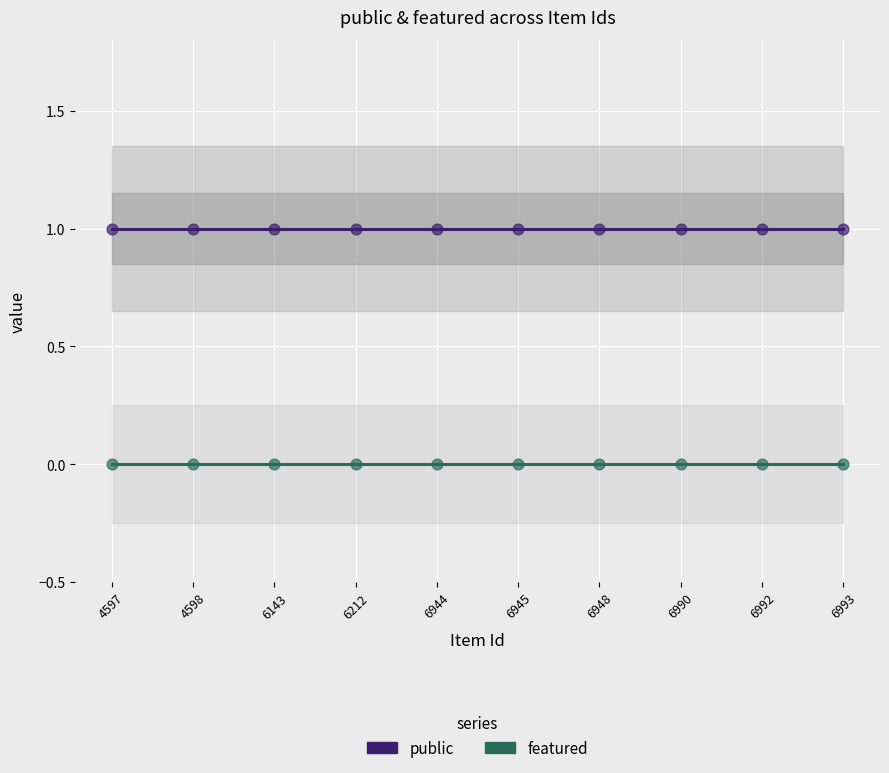

Which series reaches the minimum Y coordinate?

featured